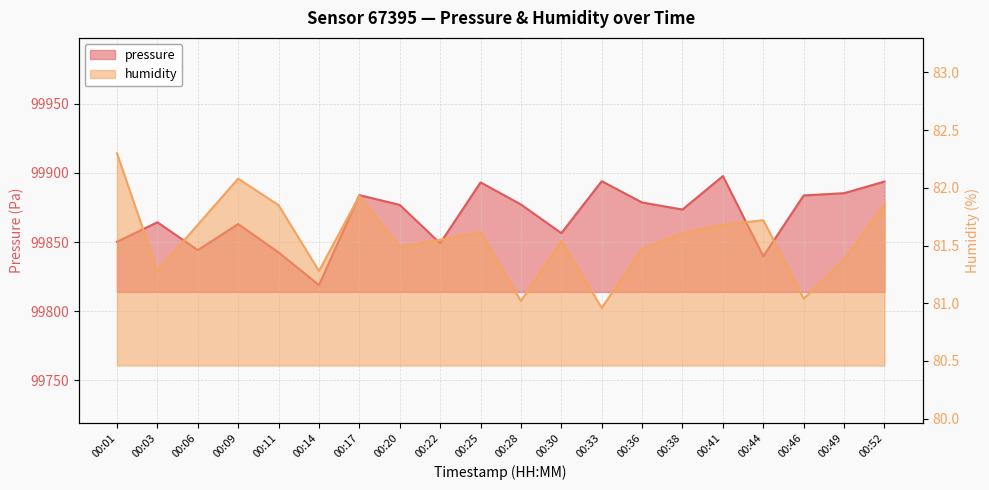

Reading left to right, transcribe all the data shown in this chart.

pressure: 00:01=99850.2	00:03=99864.3	00:06=99844.2	00:09=99863.0	00:11=99842.5	00:14=99818.9	00:17=99884.0	00:20=99876.9	00:22=99849.1	00:25=99893.2	00:28=99877.2	00:30=99856.5	00:33=99894.1	00:36=99878.6	00:38=99873.6	00:41=99897.8	00:44=99839.7	00:46=99883.8	00:49=99885.4	00:52=99893.8
humidity: 00:01=82.3	00:03=81.3	00:06=81.7	00:09=82.1	00:11=81.8	00:14=81.3	00:17=81.9	00:20=81.5	00:22=81.5	00:25=81.6	00:28=81.0	00:30=81.5	00:33=81.0	00:36=81.5	00:38=81.6	00:41=81.7	00:44=81.7	00:46=81.0	00:49=81.4	00:52=81.9